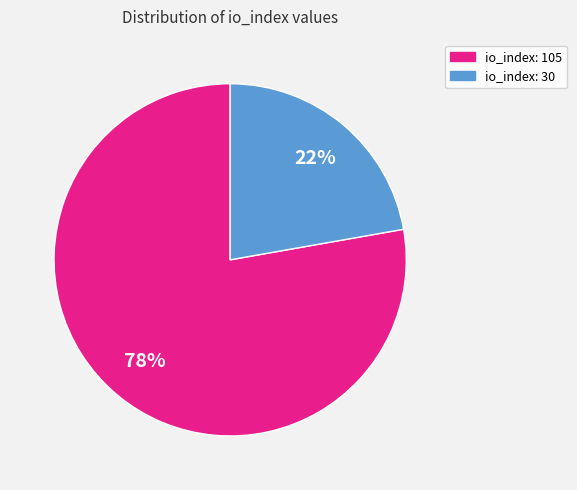

Is io_index: 105 the majority of the pie?

Yes